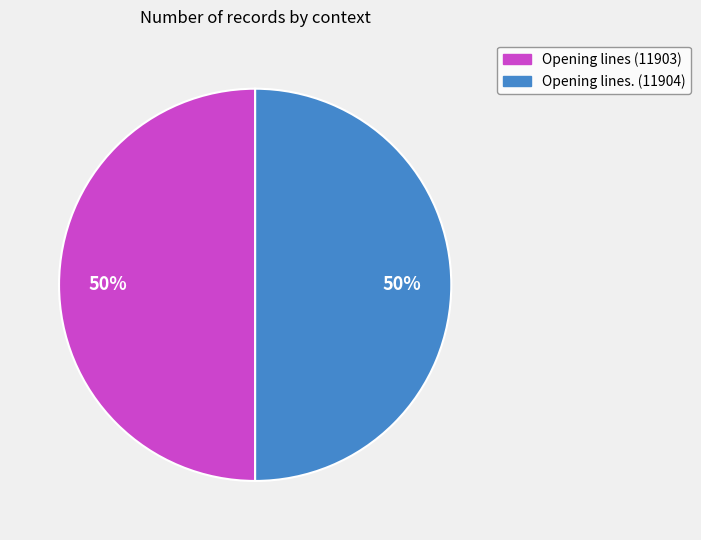

How many segments does this pie chart have?

2